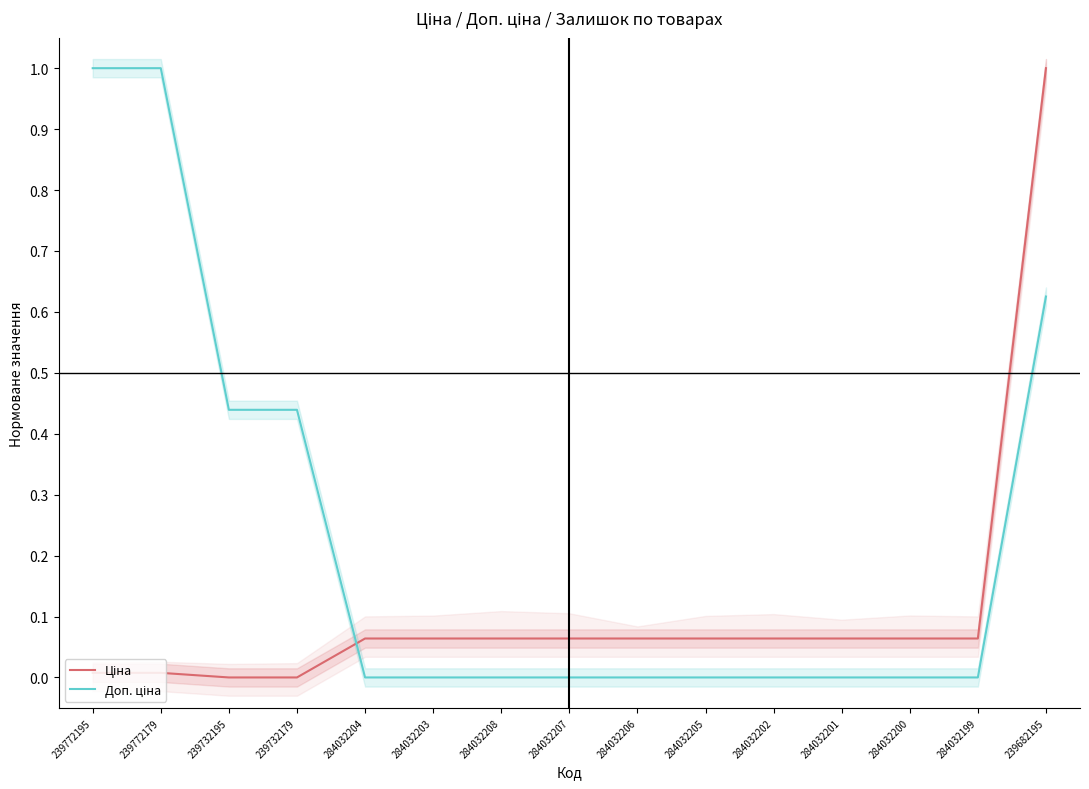

Reading right to left, extract all data points from this chart.

Ціна: 1.0	0.1	0.1	0.1	0.1	0.1	0.1	0.1	0.1	0.1	0.1	0.0	0.0	0.0	0.0
Доп. ціна: 0.6	0.0	0.0	0.0	0.0	0.0	0.0	0.0	0.0	0.0	0.0	0.4	0.4	1.0	1.0